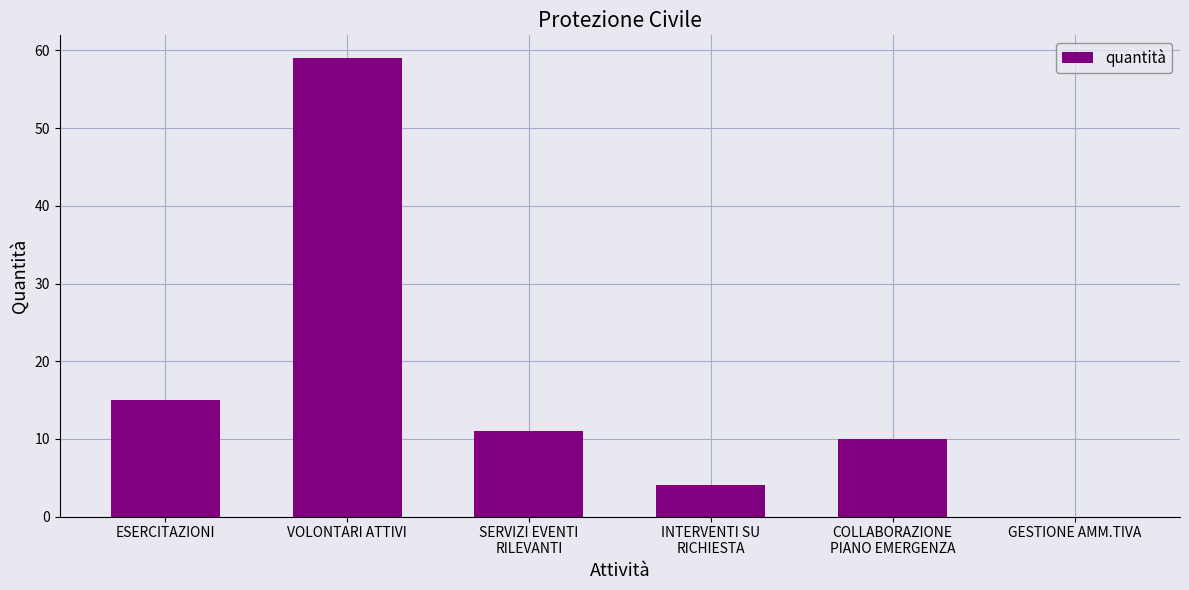

What is the change in value from INTERVENTI SU
RICHIESTA to COLLABORAZIONE
PIANO EMERGENZA?

+6